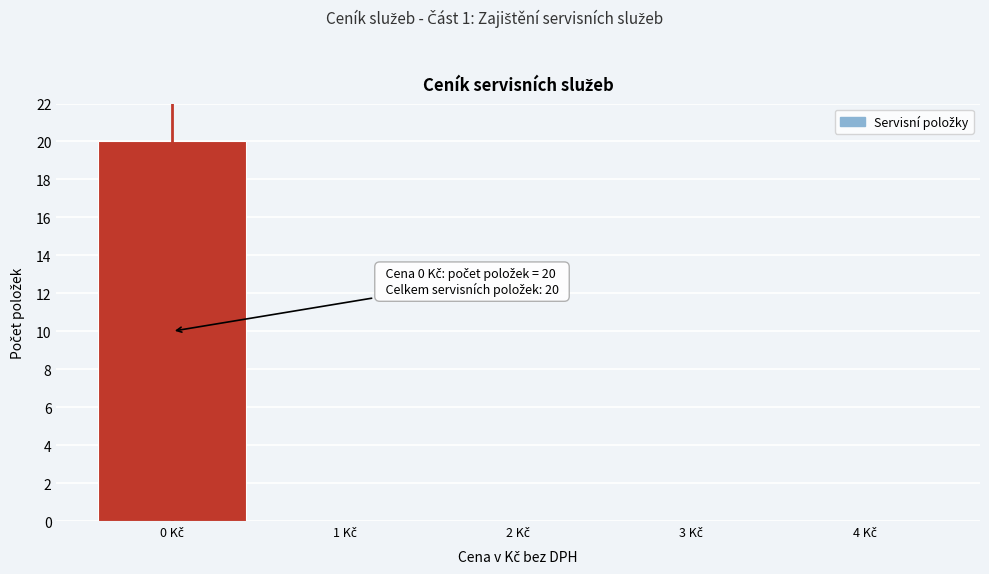

Over which range of the x-axis is the bar tallest?

-0.5 to 0.5